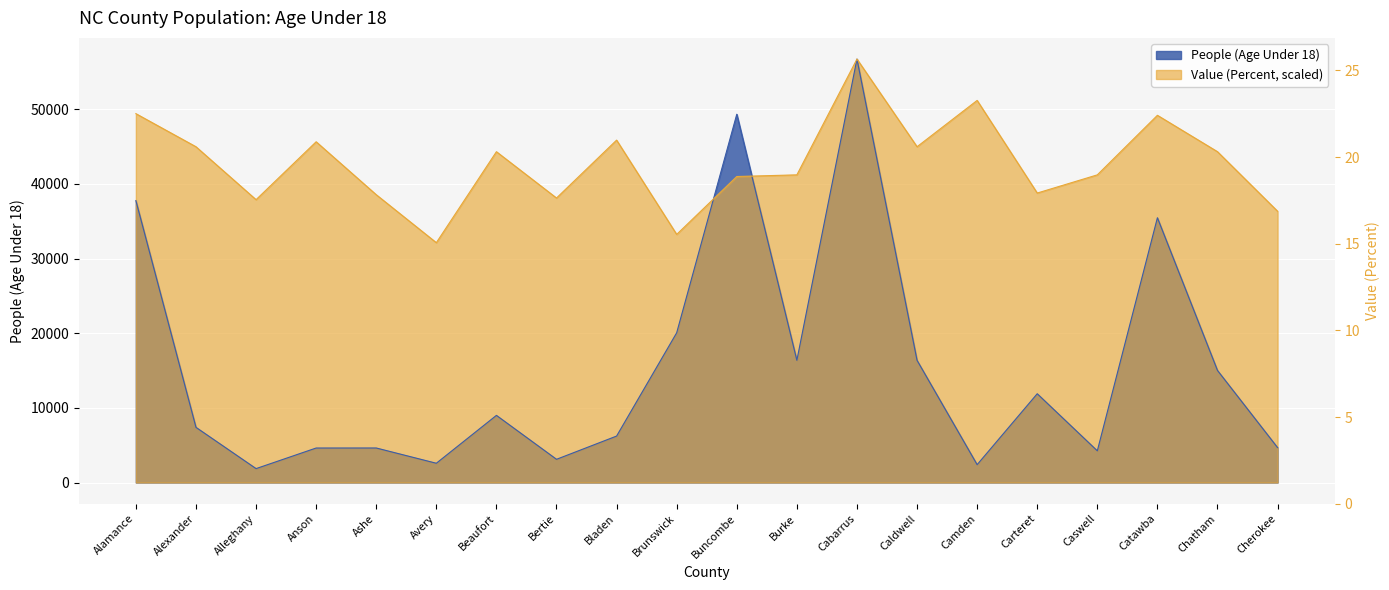

What is the spread (max minus min) of values at Cherokee?

31655.6